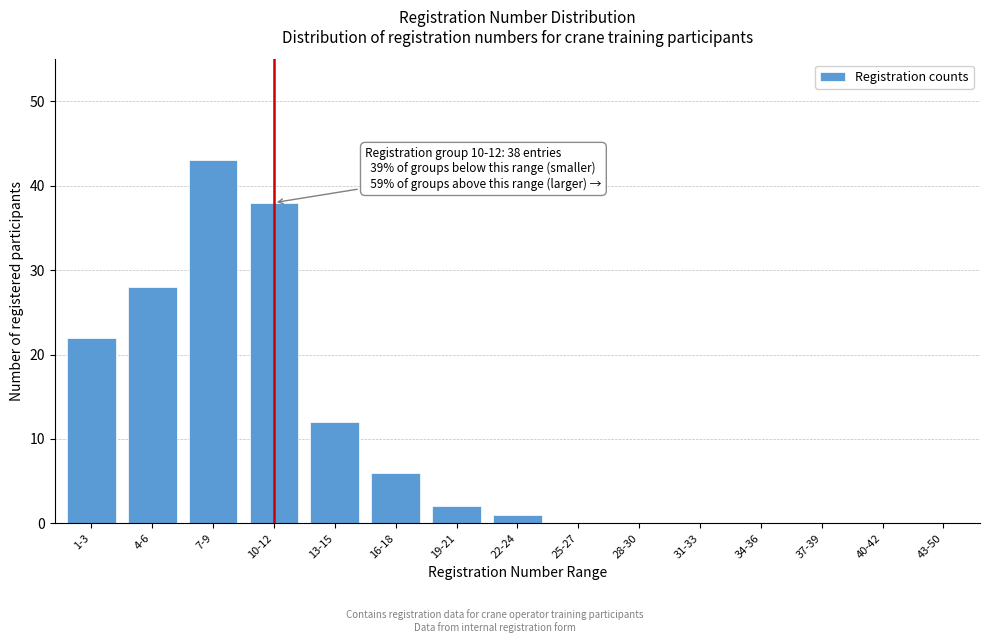

Reading left to right, transcribe all the data shown in this chart.

1-3=22	4-6=28	7-9=43	10-12=38	13-15=12	16-18=6	19-21=2	22-24=1	25-27=0	28-30=0	31-33=0	34-36=0	37-39=0	40-42=0	43-50=0